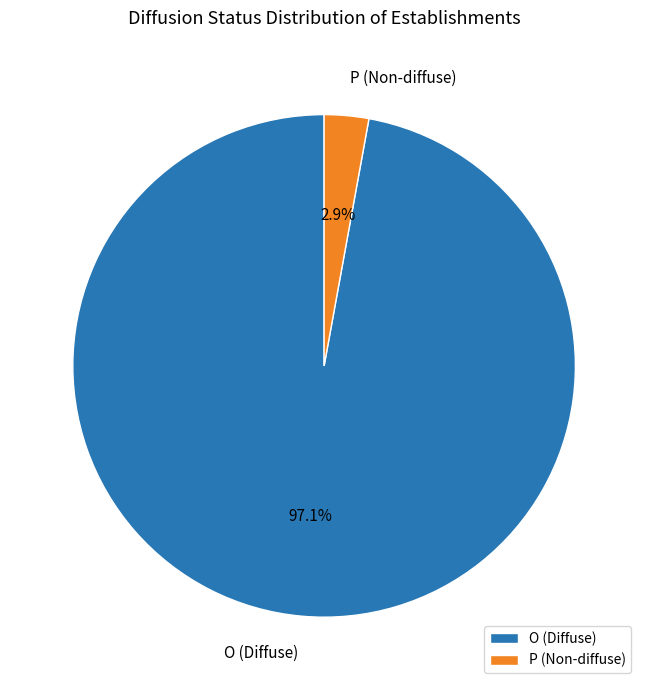

Combined, do O (Diffuse) and P (Non-diffuse) account for over 50%?

Yes